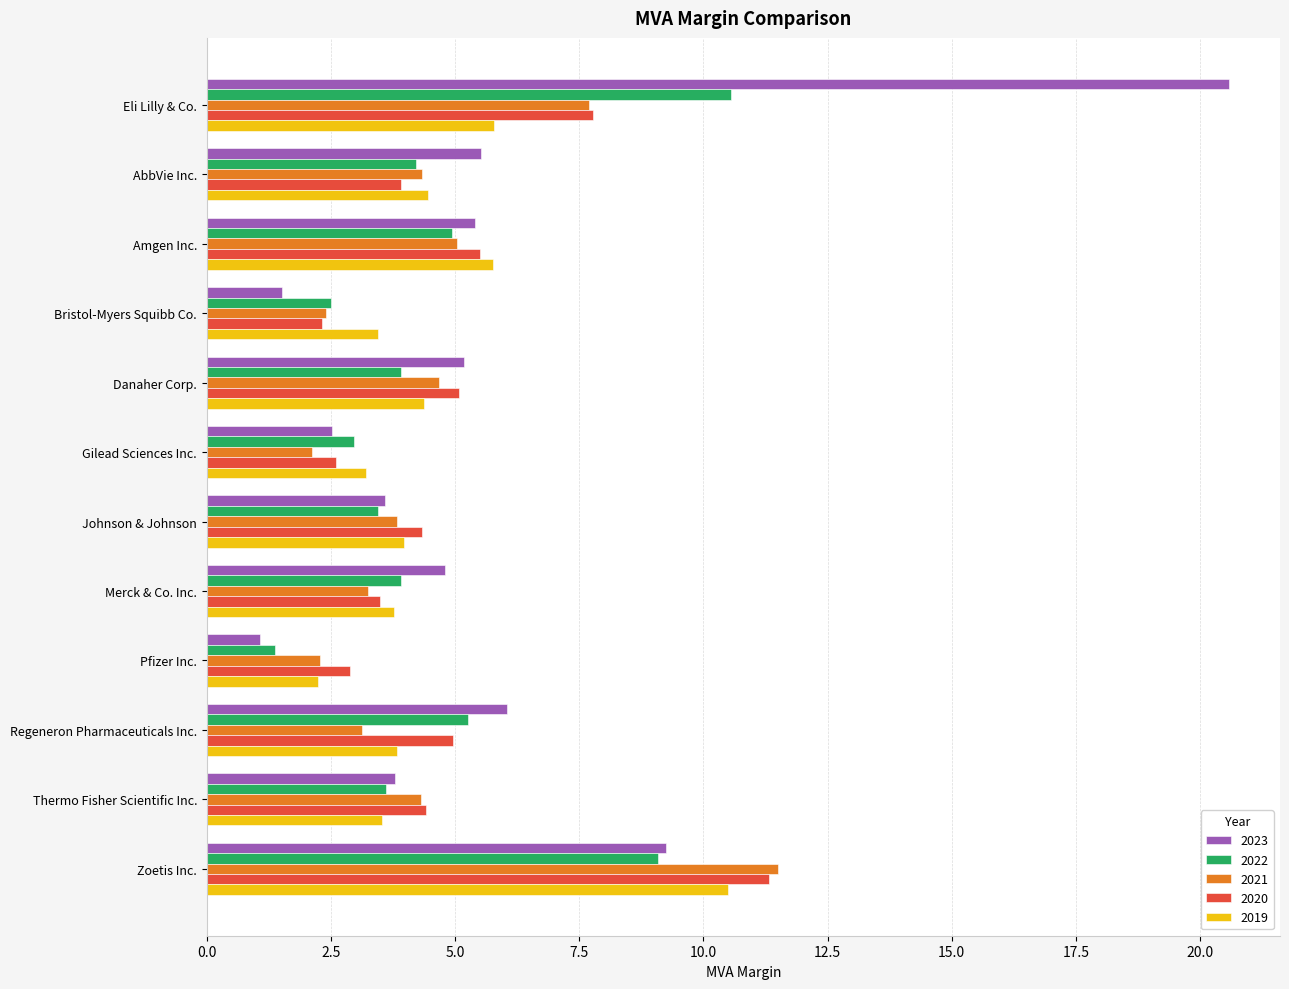

What is the difference between the maximum and minimum values in the 2023 series?

19.5